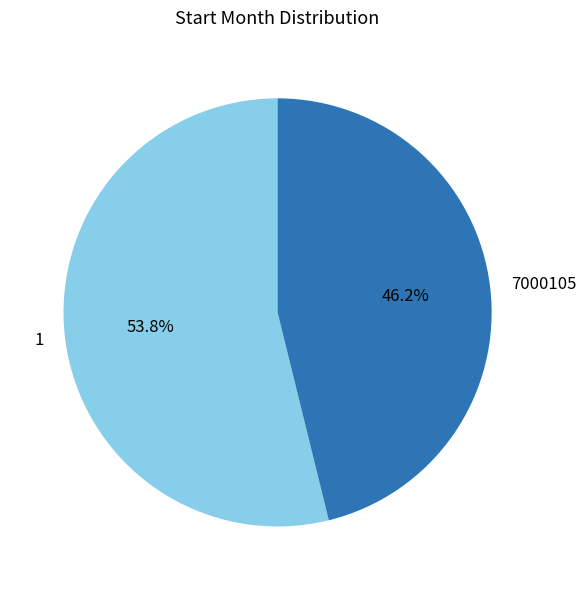

The 7000105 slice represents 46% of the pie. True or false?

True